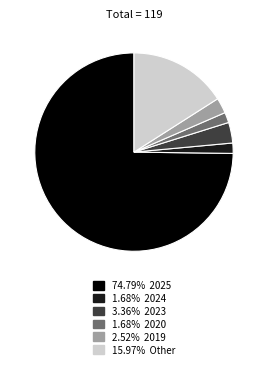

Does any single category account for the majority?

Yes